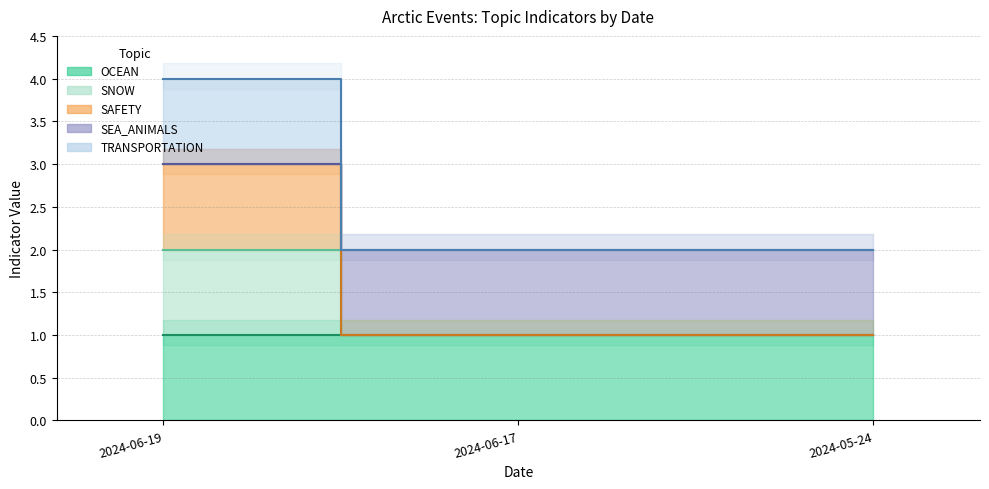

What is the sum of the SNOW values at 2024-05-24 and 2024-06-17?

2